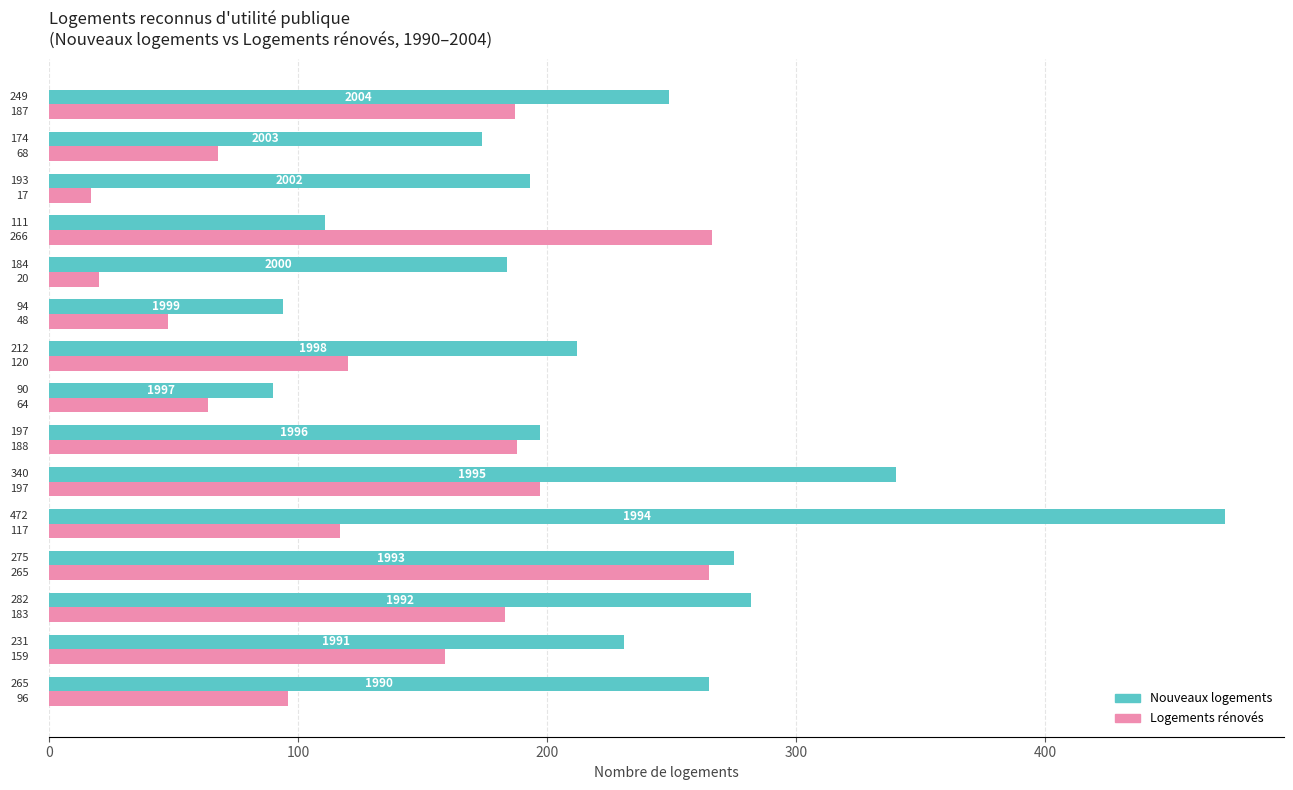

What is the difference between the maximum and second lowest values in the Logements rénovés series?

246